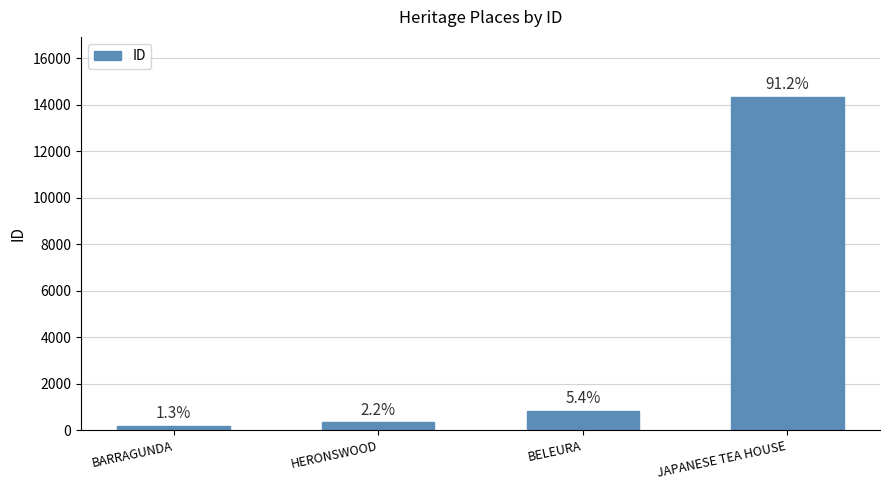

Rank the categories by value from highest to lowest.

JAPANESE TEA HOUSE, BELEURA, HERONSWOOD, BARRAGUNDA